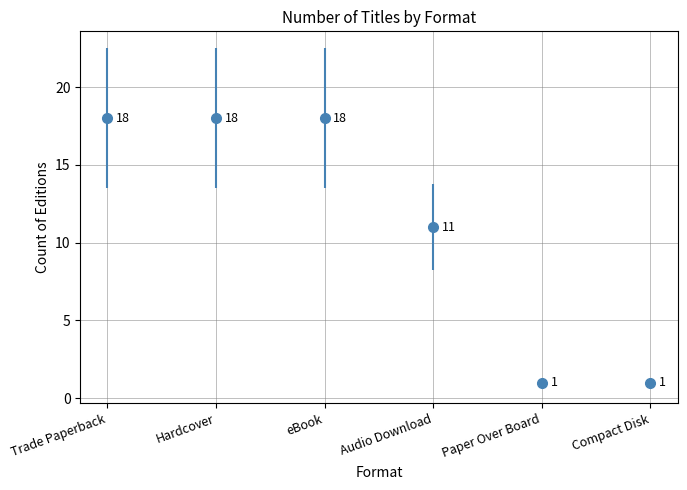

What is the average value?

11